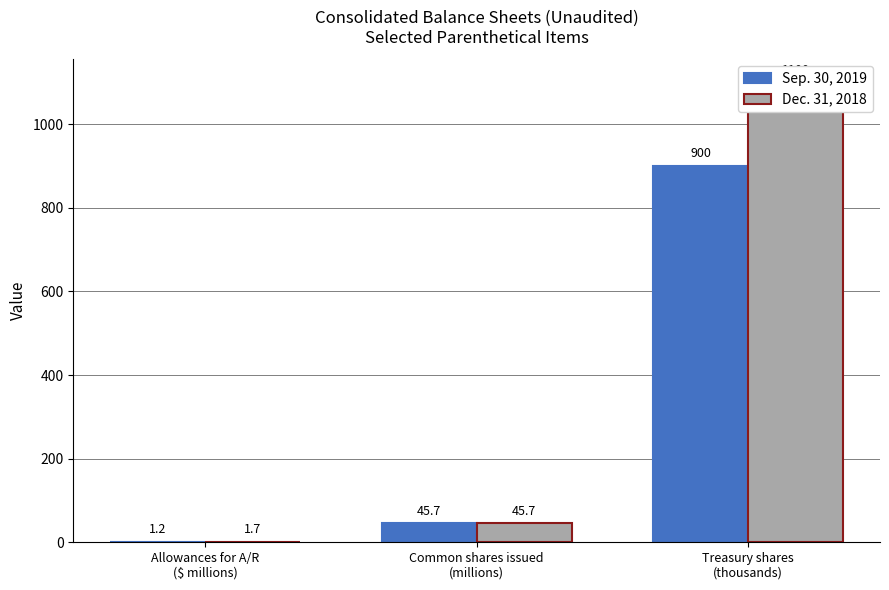

The value of Sep. 30, 2019 at Allowances for A/R
($ millions) is 1.2. True or false?

True